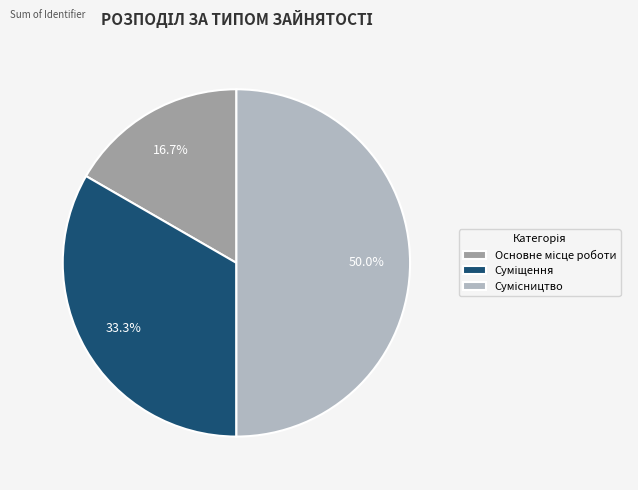

Count the number of slices in the pie.

3